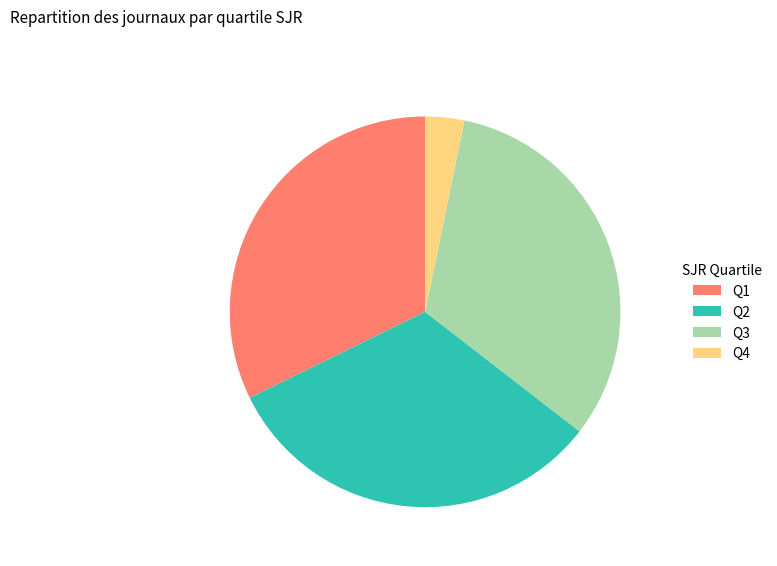

The Q2 slice represents 32% of the pie. True or false?

True